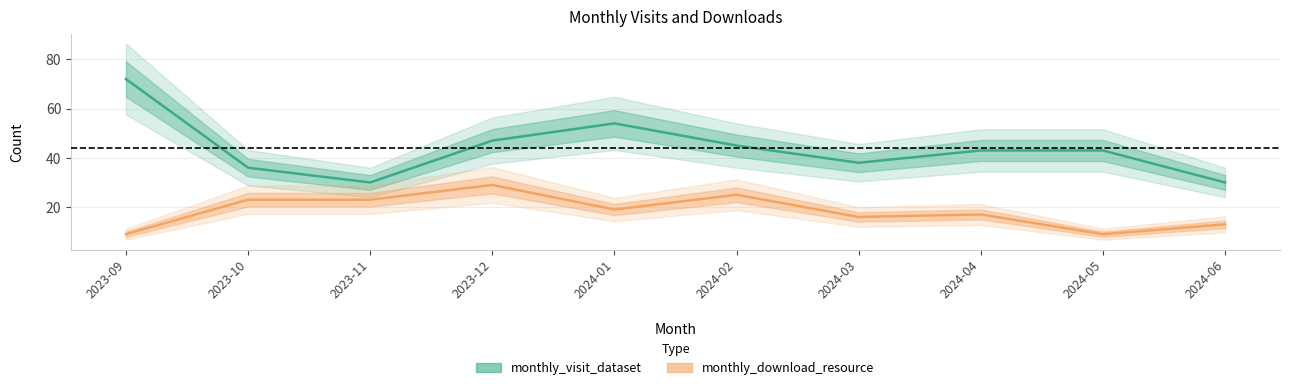

What is the label of the 10th point from the left?

2024-06